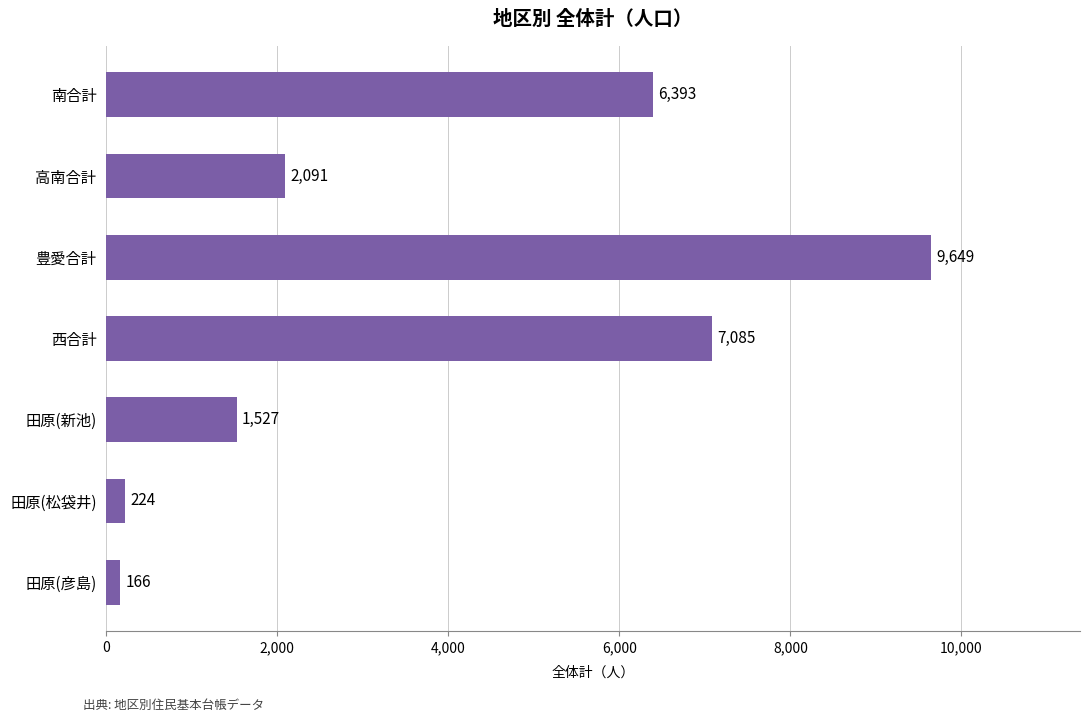

Reading top to bottom, transcribe all the data shown in this chart.

6393	2091	9649	7085	1527	224	166